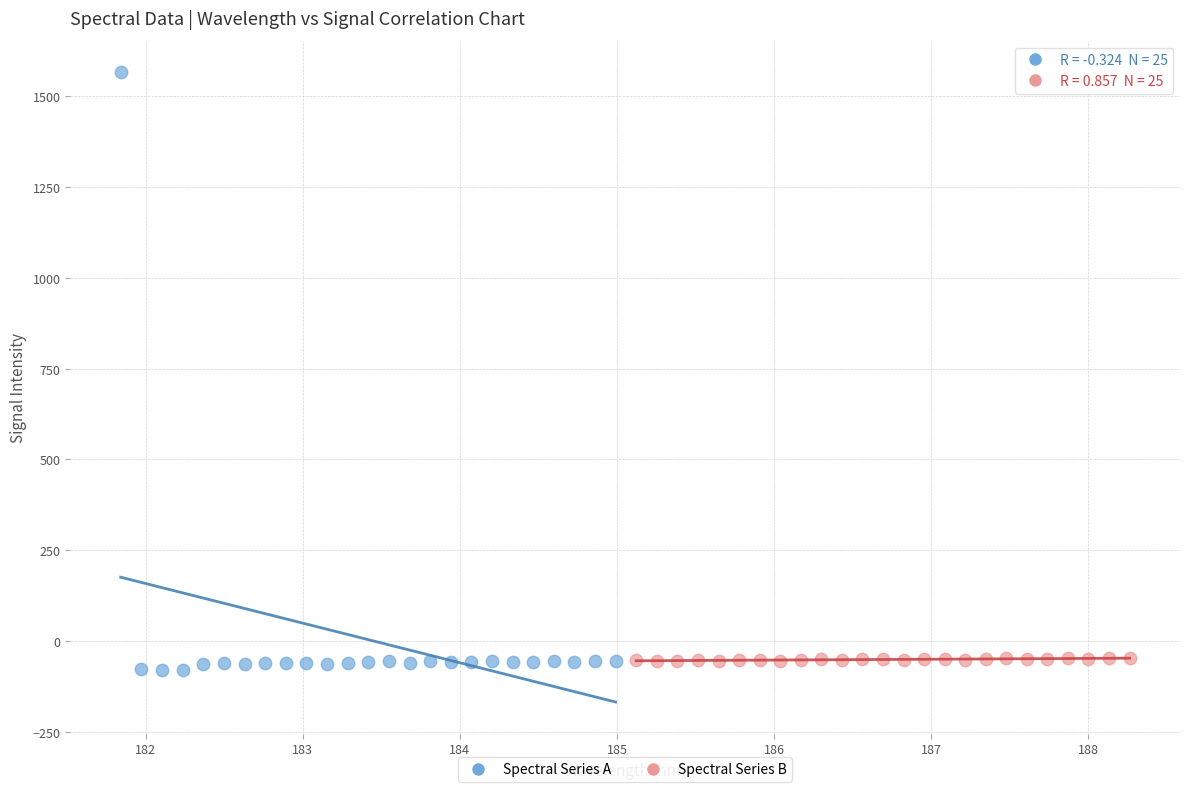

Which series has the largest Y range (max minus min)?

Spectral Series A